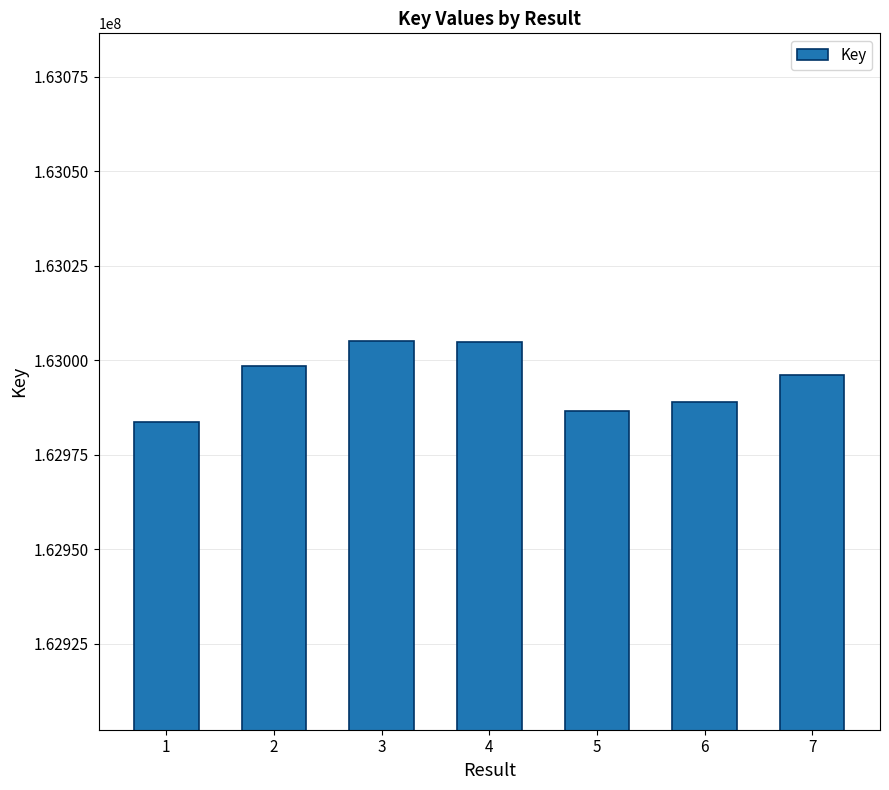

Is it true that the value at 3 is 109061320?

False